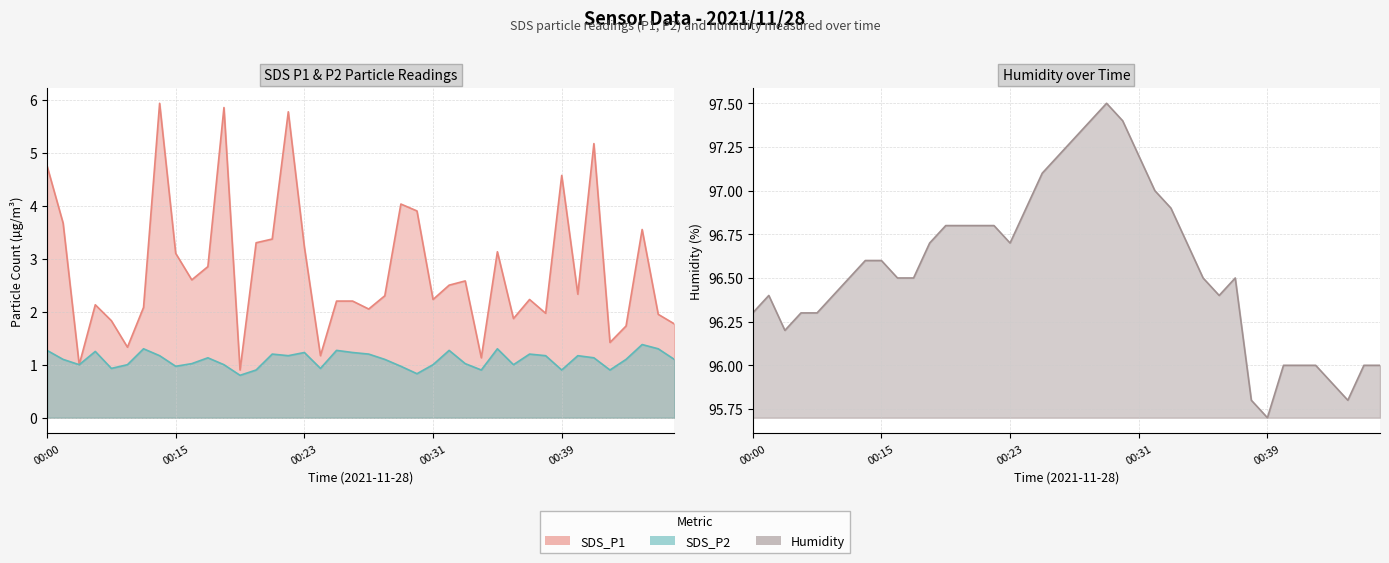

What is the approximate value of Humidity at 00:44?

95.9